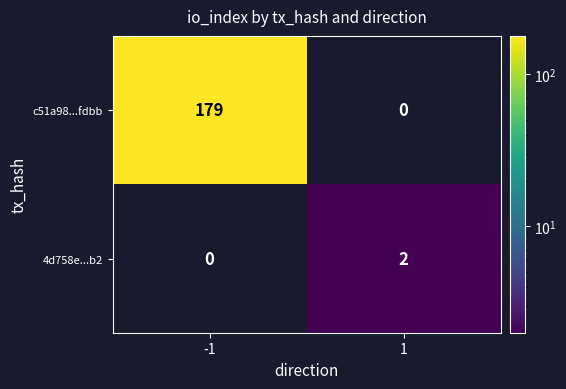

What is the sum of all c51a98...fdbb values?

179